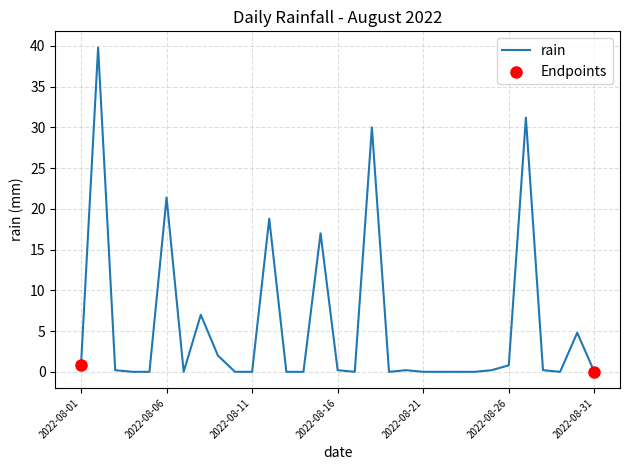

What is the difference between the maximum and minimum values?

39.8